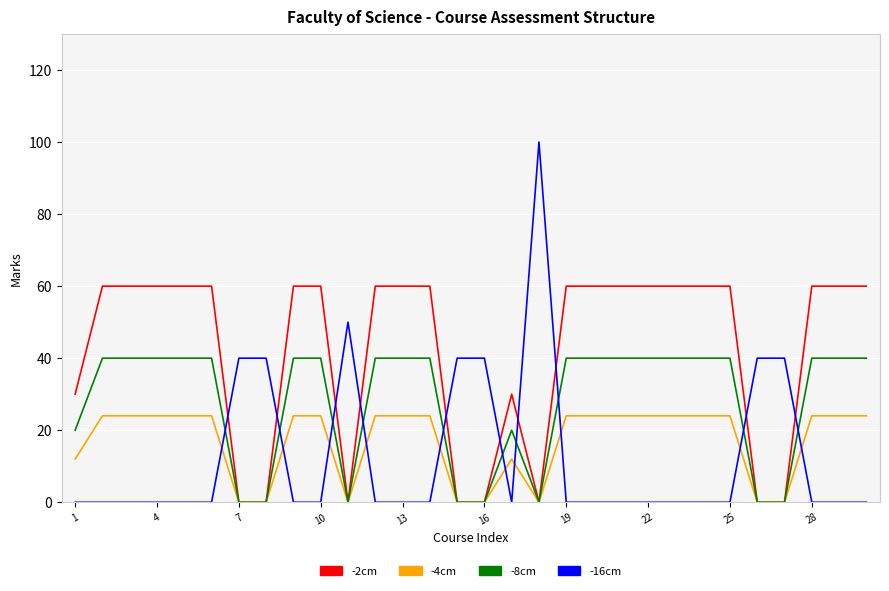

Which series has the widest spread of values?

-16cm